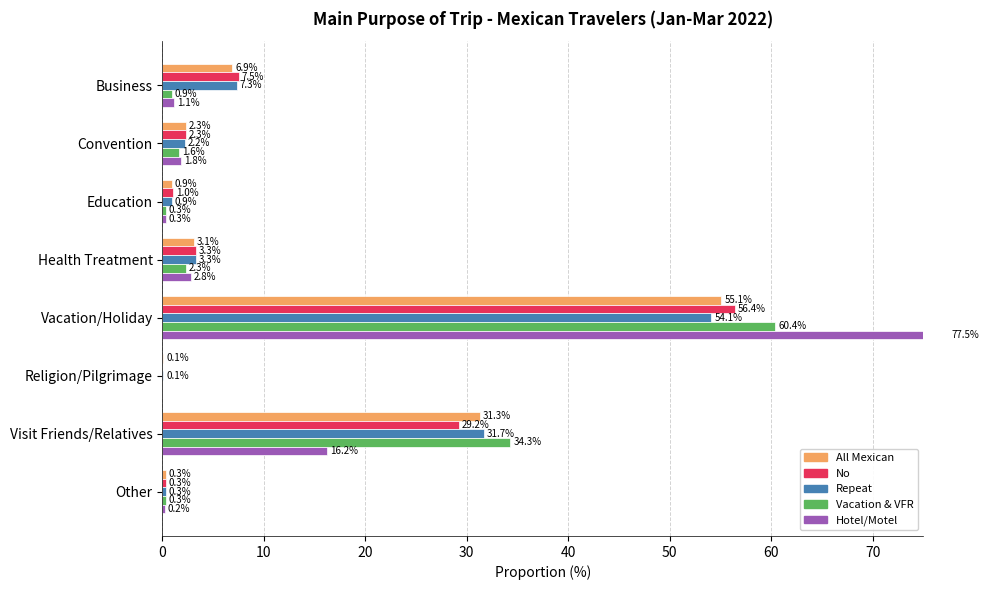

Reading right to left, extract all data points from this chart.

All Mexican: 0.3	31.3	0.1	55.1	3.1	0.9	2.3	6.9
No: 0.3	29.2	0.0	56.4	3.3	1.0	2.3	7.5
Repeat: 0.3	31.7	0.1	54.1	3.3	0.9	2.2	7.3
Vacation & VFR: 0.3	34.3	0.0	60.4	2.3	0.3	1.6	0.9
Hotel/Motel: 0.2	16.2	0.0	77.5	2.8	0.3	1.8	1.1